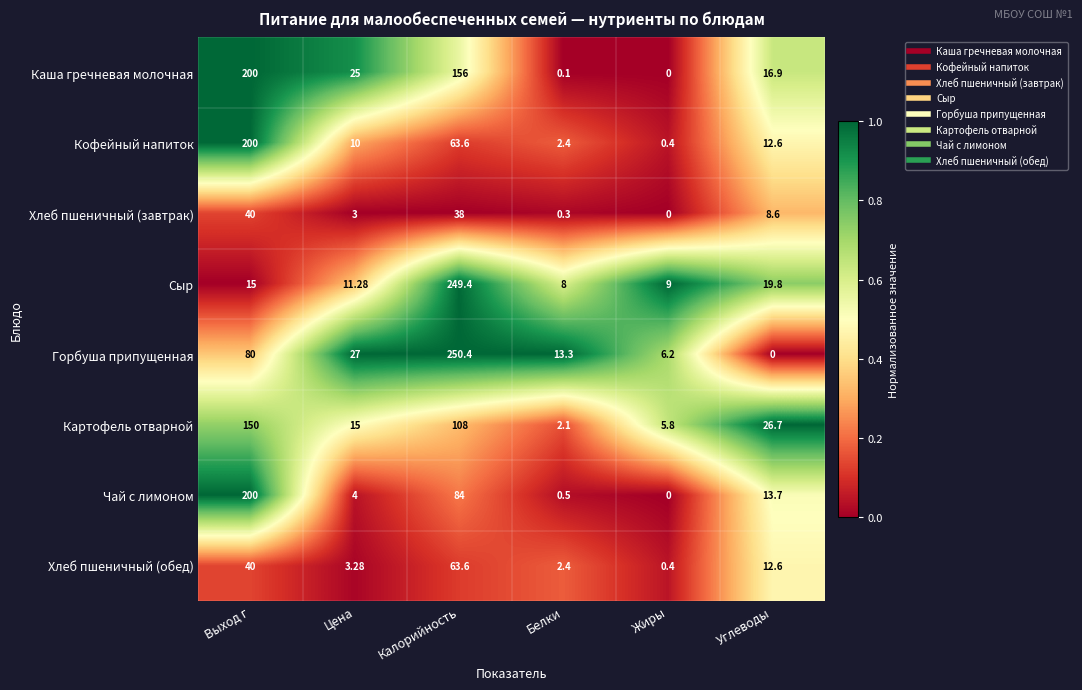

Which series has the widest spread of values?

Горбуша припущенная